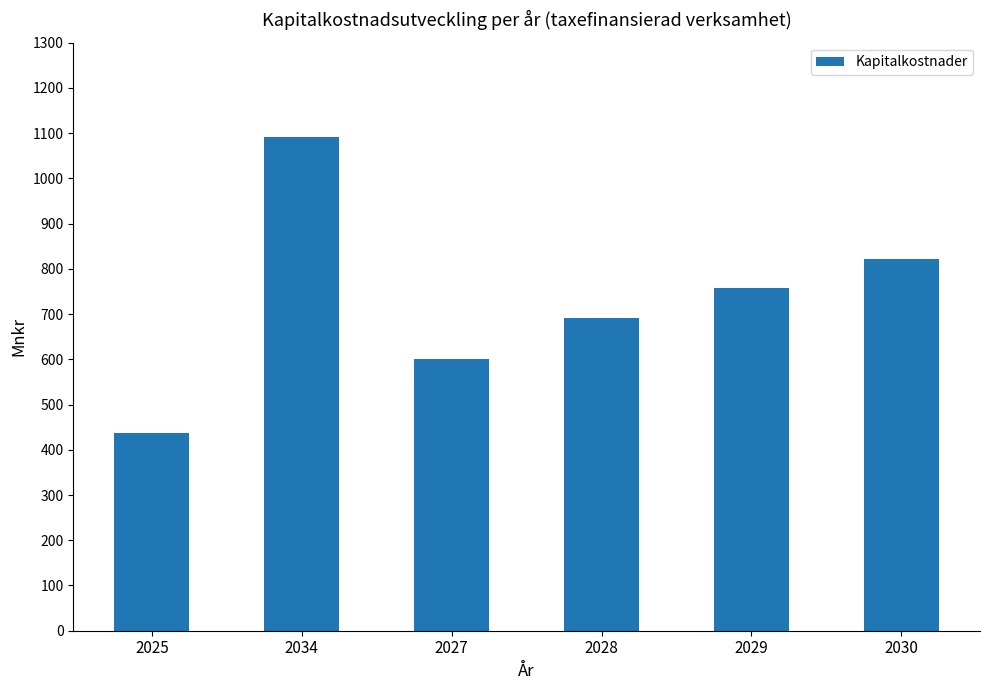

Count the number of values greater than 756.

3